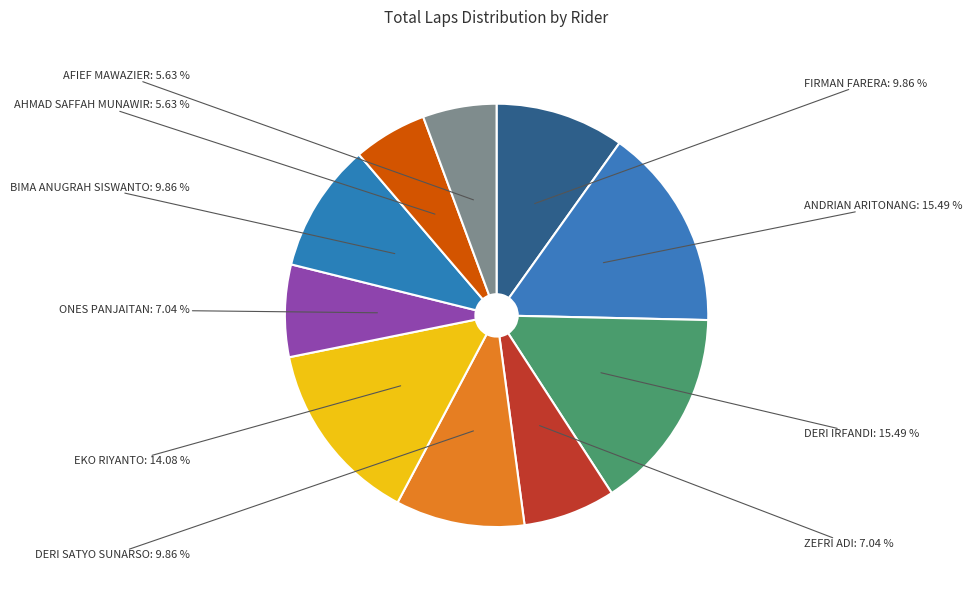

Between ONES PANJAITAN and ANDRIAN ARITONANG, which is larger?

ANDRIAN ARITONANG